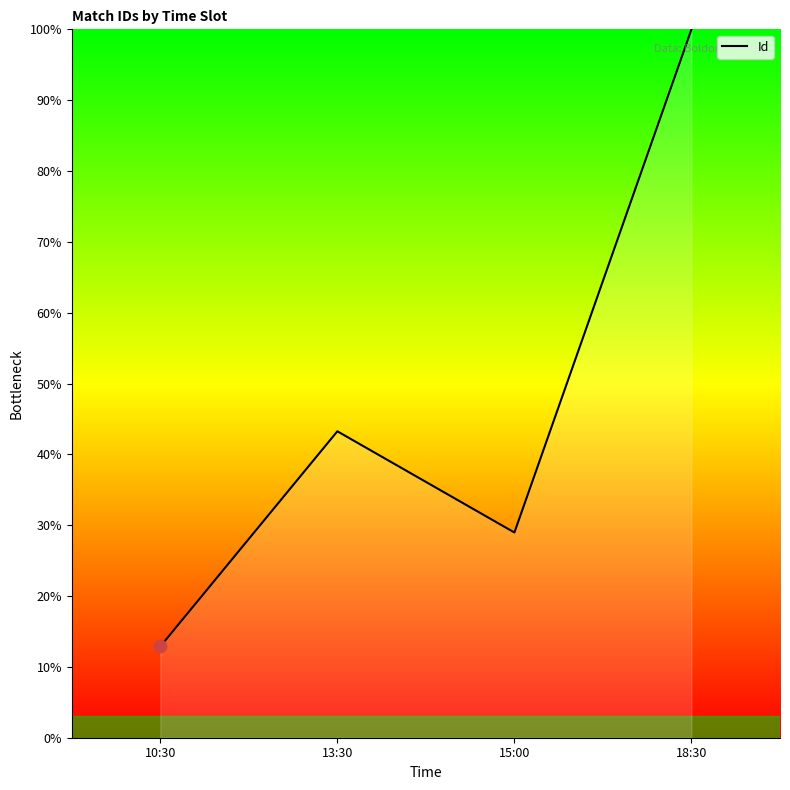

What is the change in value from 10:30 to 18:30?

+87.1